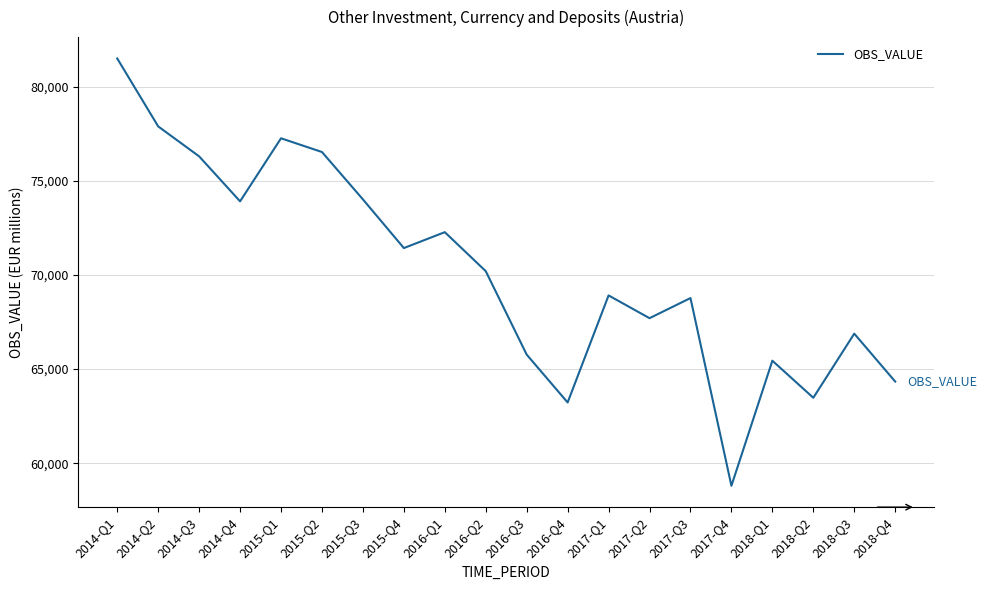

How many interior local peaks (higher than both neighbors) does the data have?

6